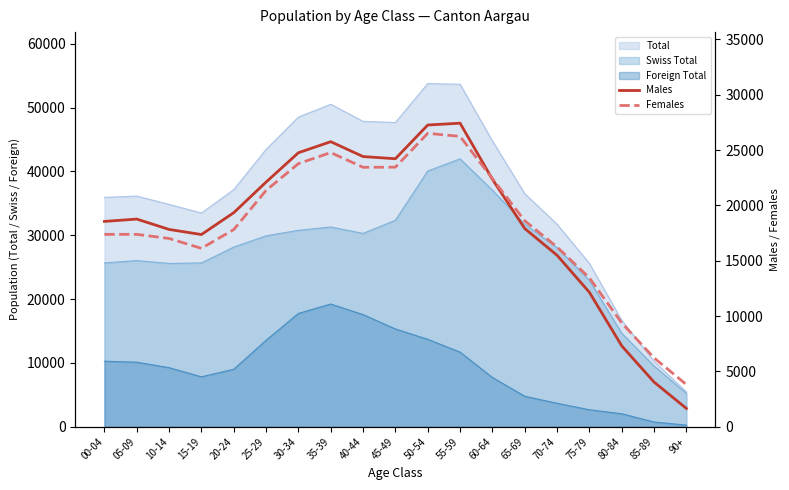

Where does the Females series first go above 17816?

25-29